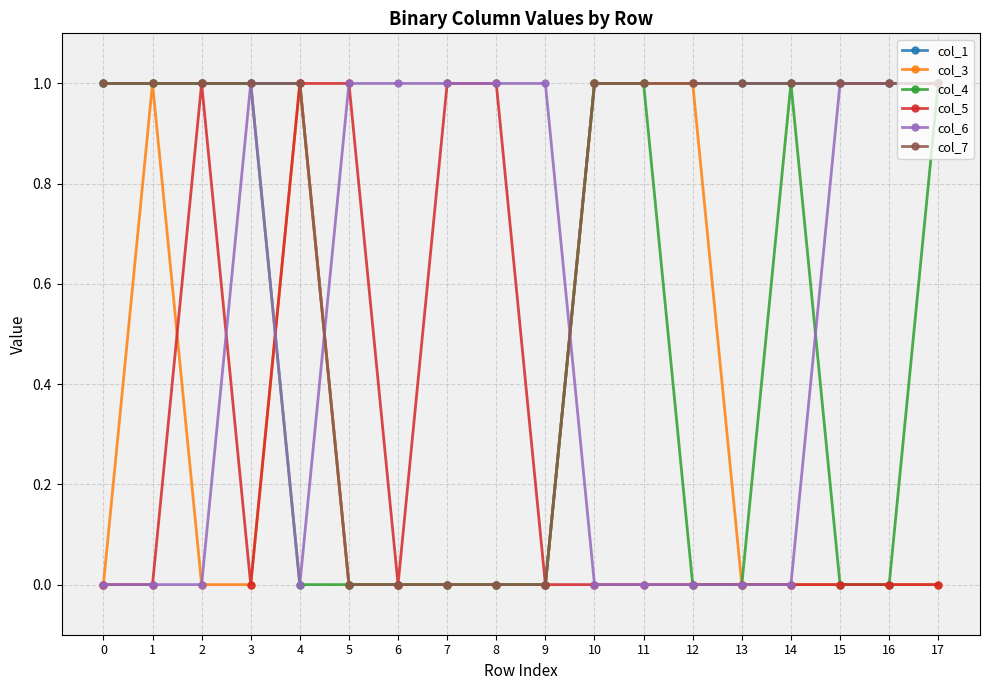

Where is the first local maximum for col_3?

1